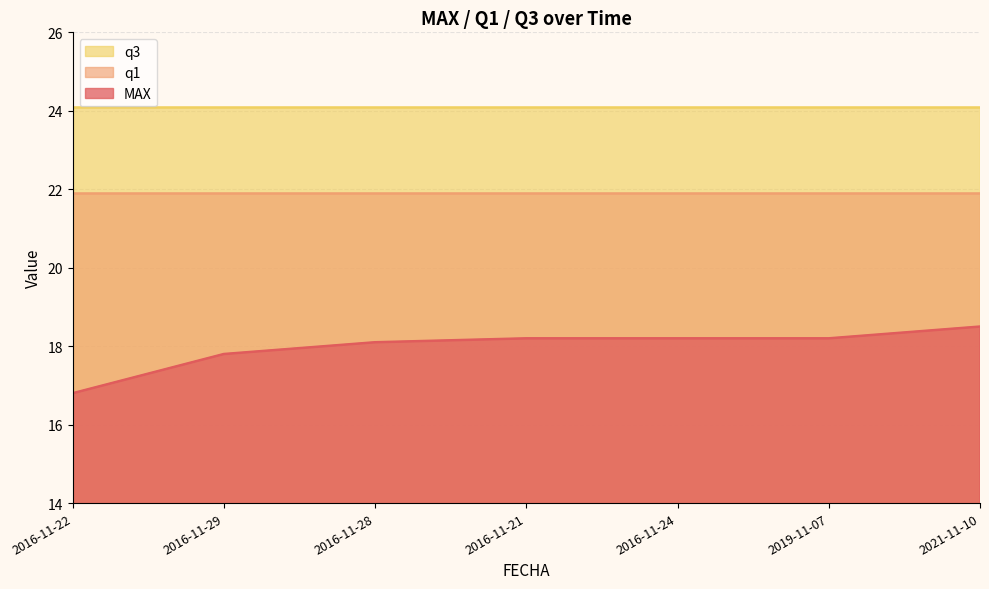

What is the label of the 4th point from the right?

2016-11-21